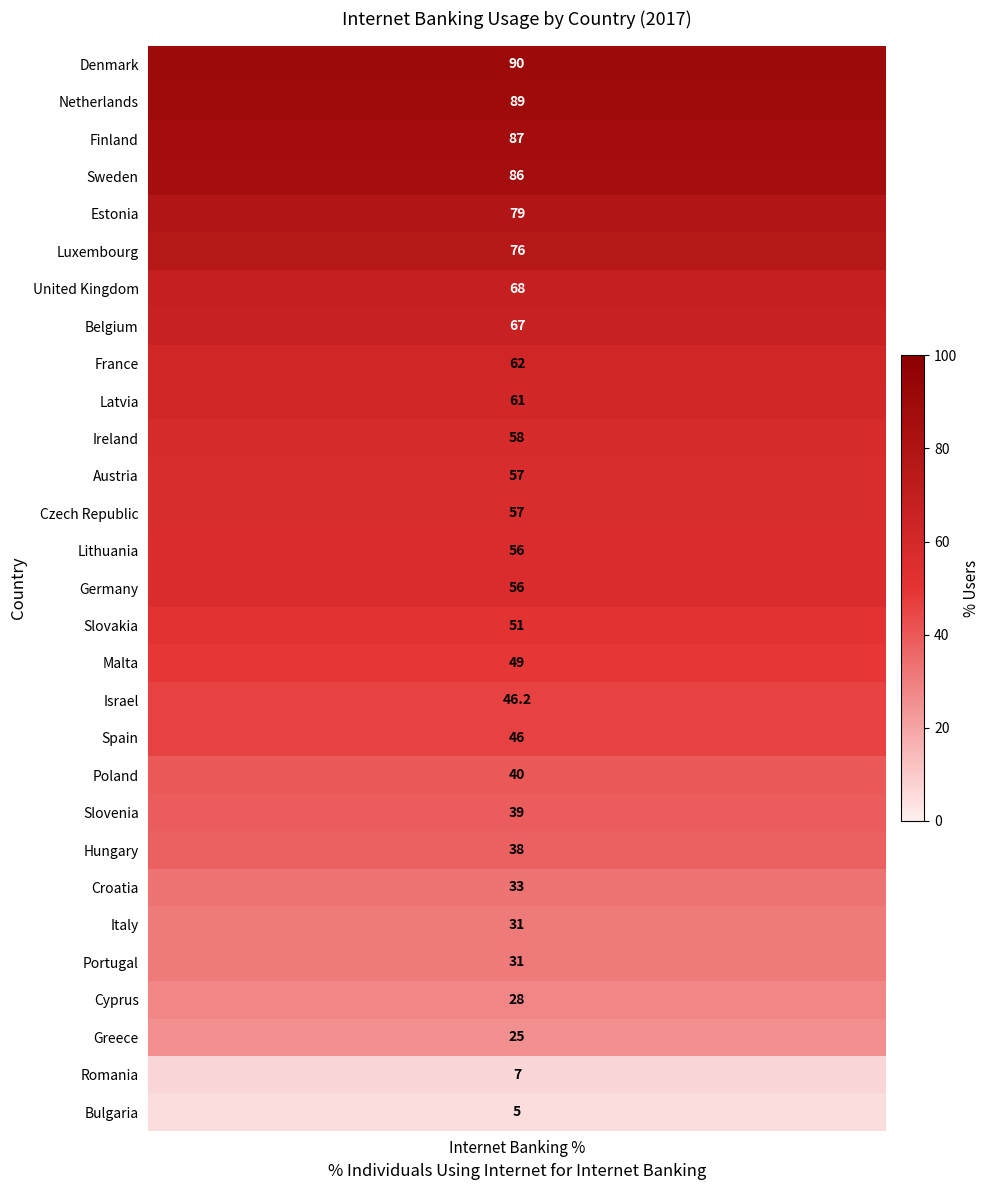

True or false: the data shows 39.0 at 20.

True